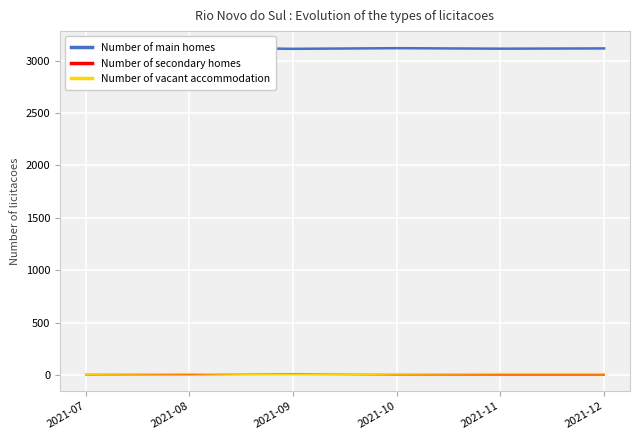

True or false: Number of main homes has more than 2 interior local peaks.

False